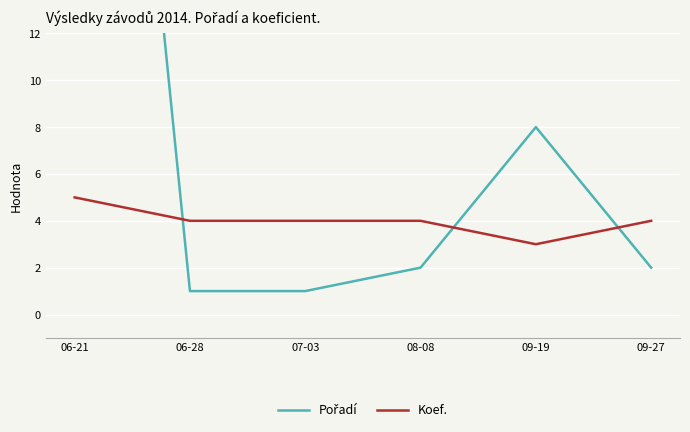

Rank the categories by Koef. value from lowest to highest.

09-19, 06-28, 07-03, 08-08, 09-27, 06-21